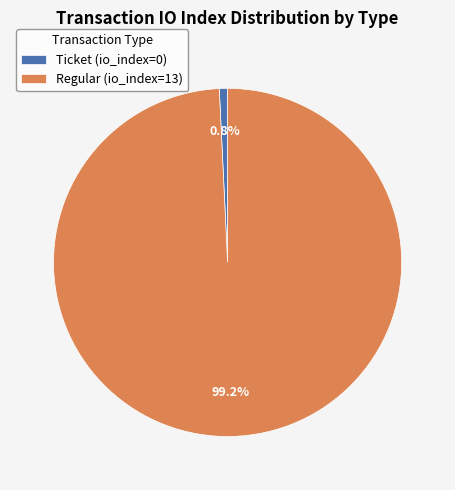

How many slices are in this pie chart?

2